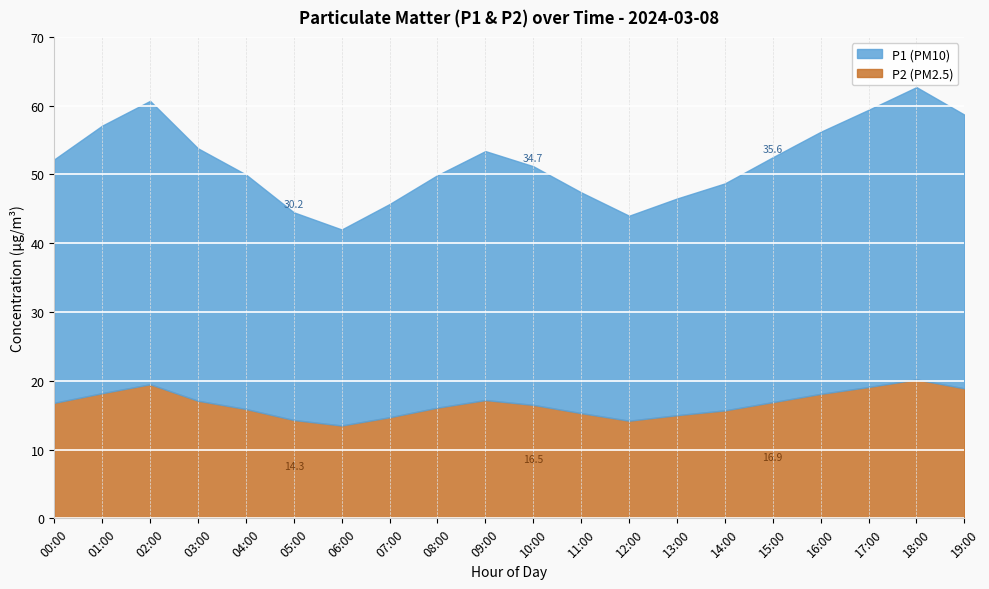

In P2, how many points are lower than both neighbors (excluding endpoints)?

2